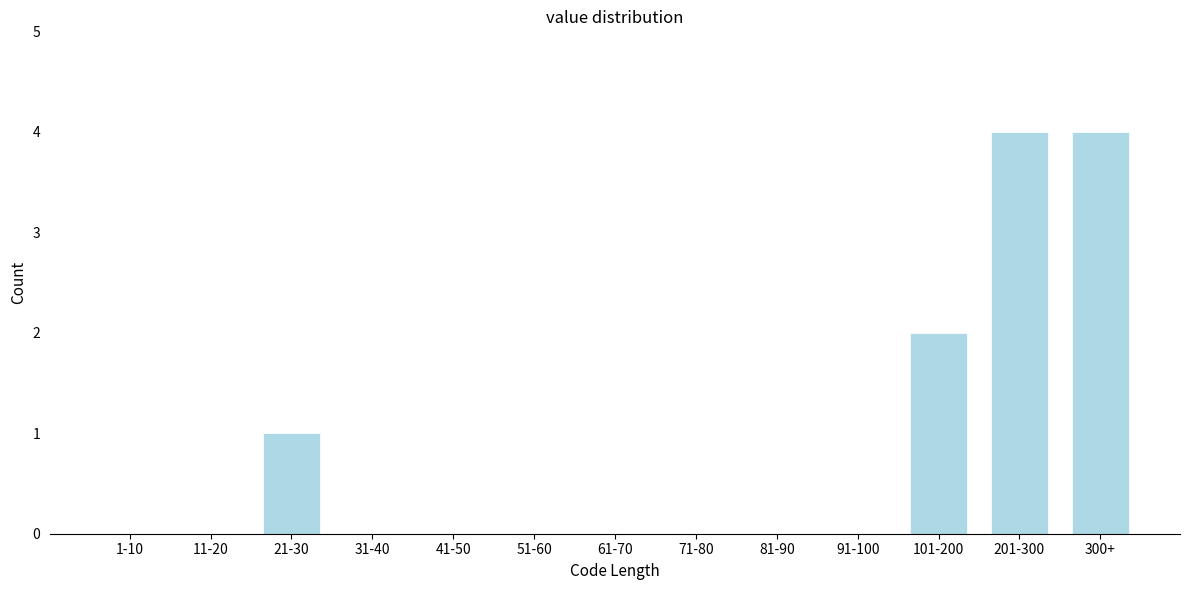

Reading left to right, transcribe all the data shown in this chart.

1-10=0	11-20=0	21-30=1	31-40=0	41-50=0	51-60=0	61-70=0	71-80=0	81-90=0	91-100=0	101-200=2	201-300=4	300+=4